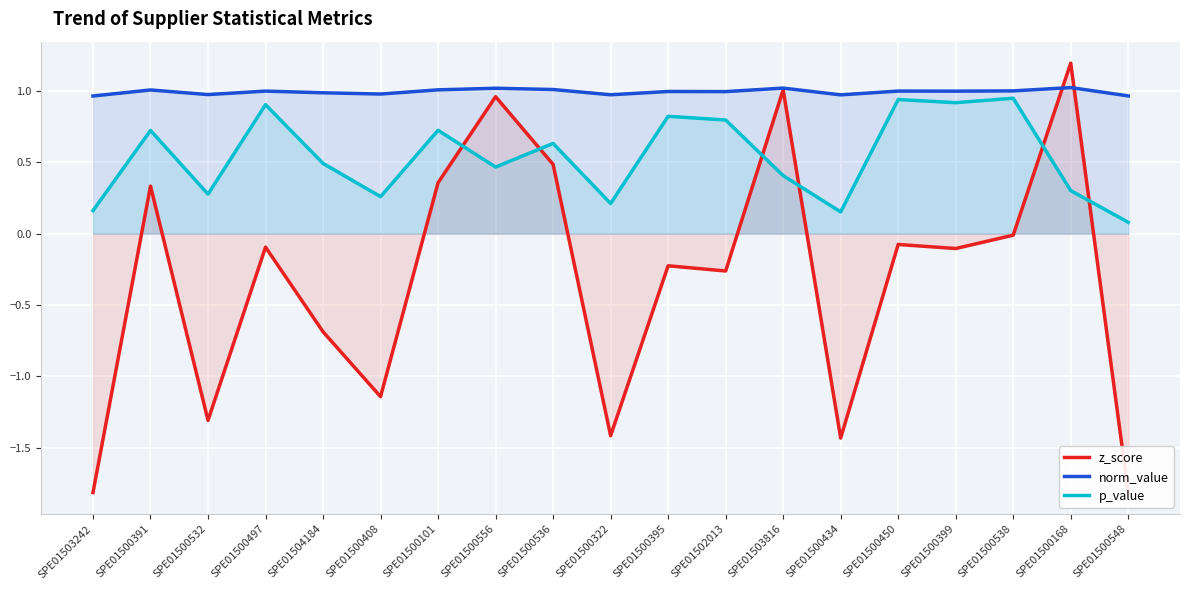

The z_score series shows -0.1 at SPE01500497. True or false?

True